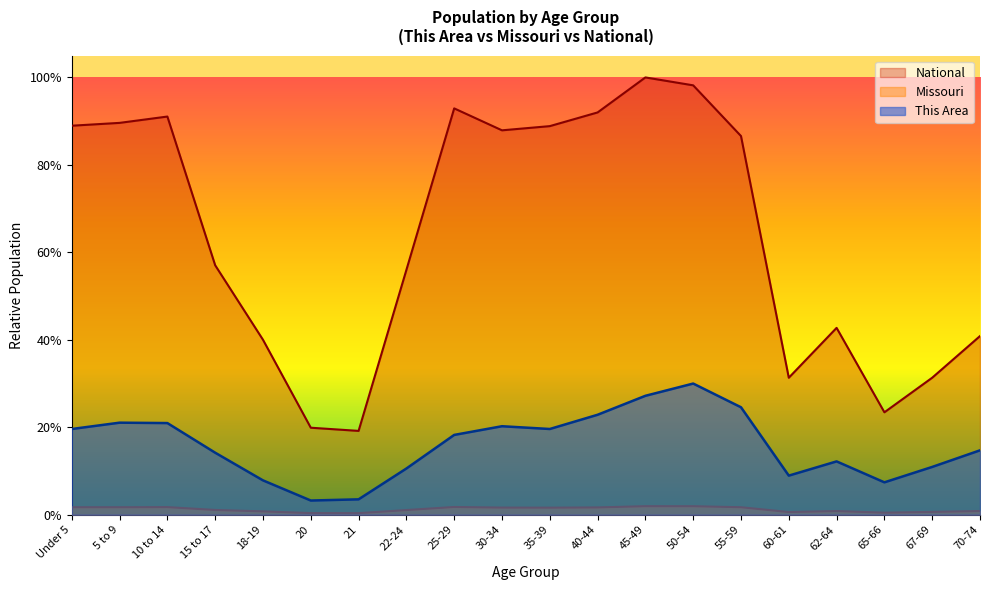

True or false: National has a value of 1.3 at 40-44.

False